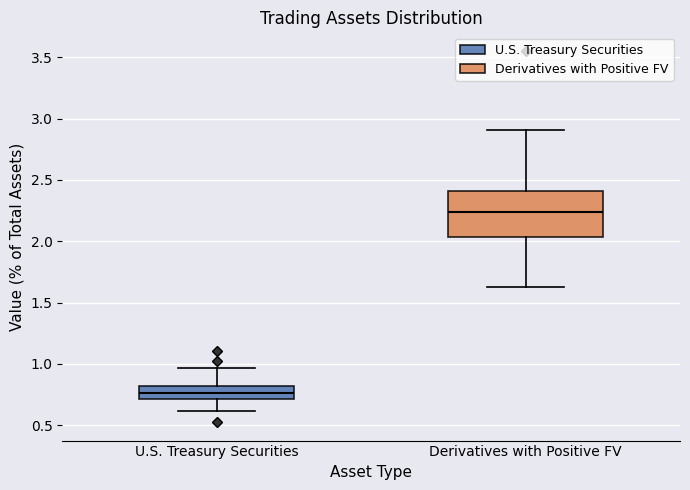

Which box has the highest median line?

Derivatives with Positive FV